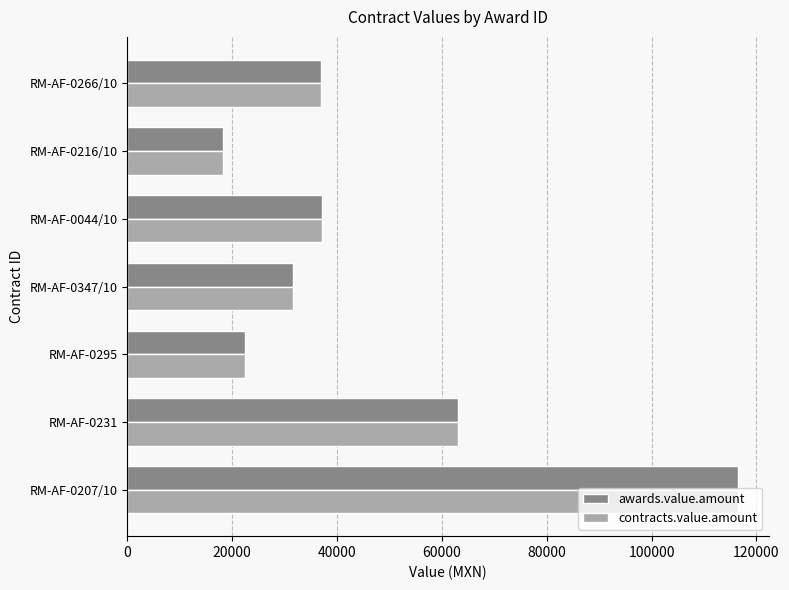

What are all the series names shown in the legend?

awards.value.amount, contracts.value.amount